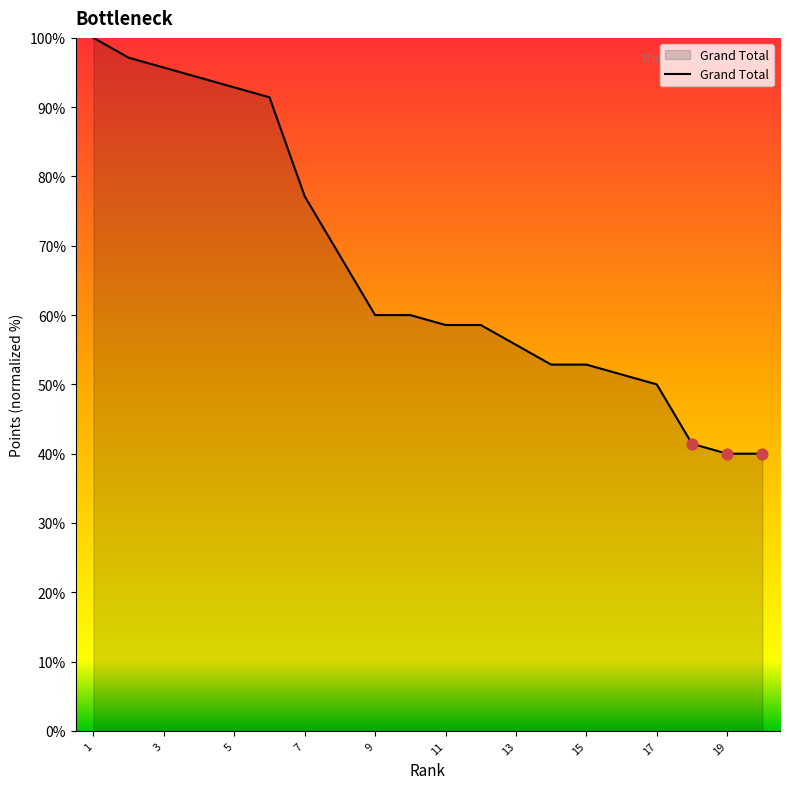

What is the smallest value displayed?

40.0